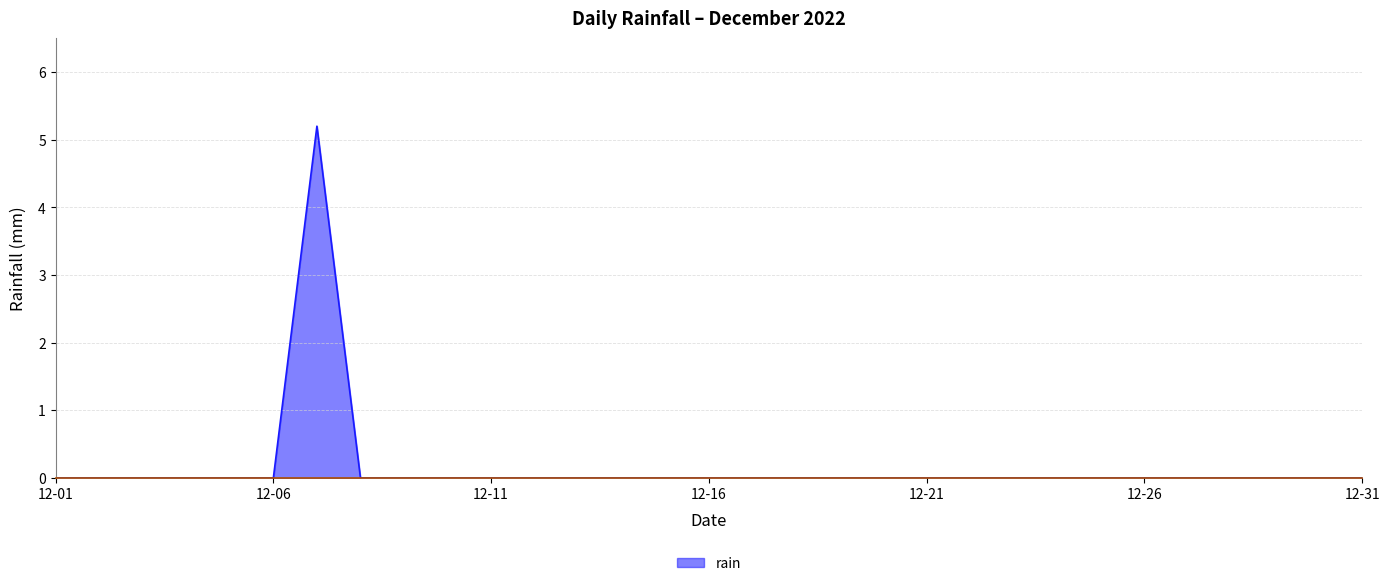

What is the difference between the maximum and minimum values?

5.2